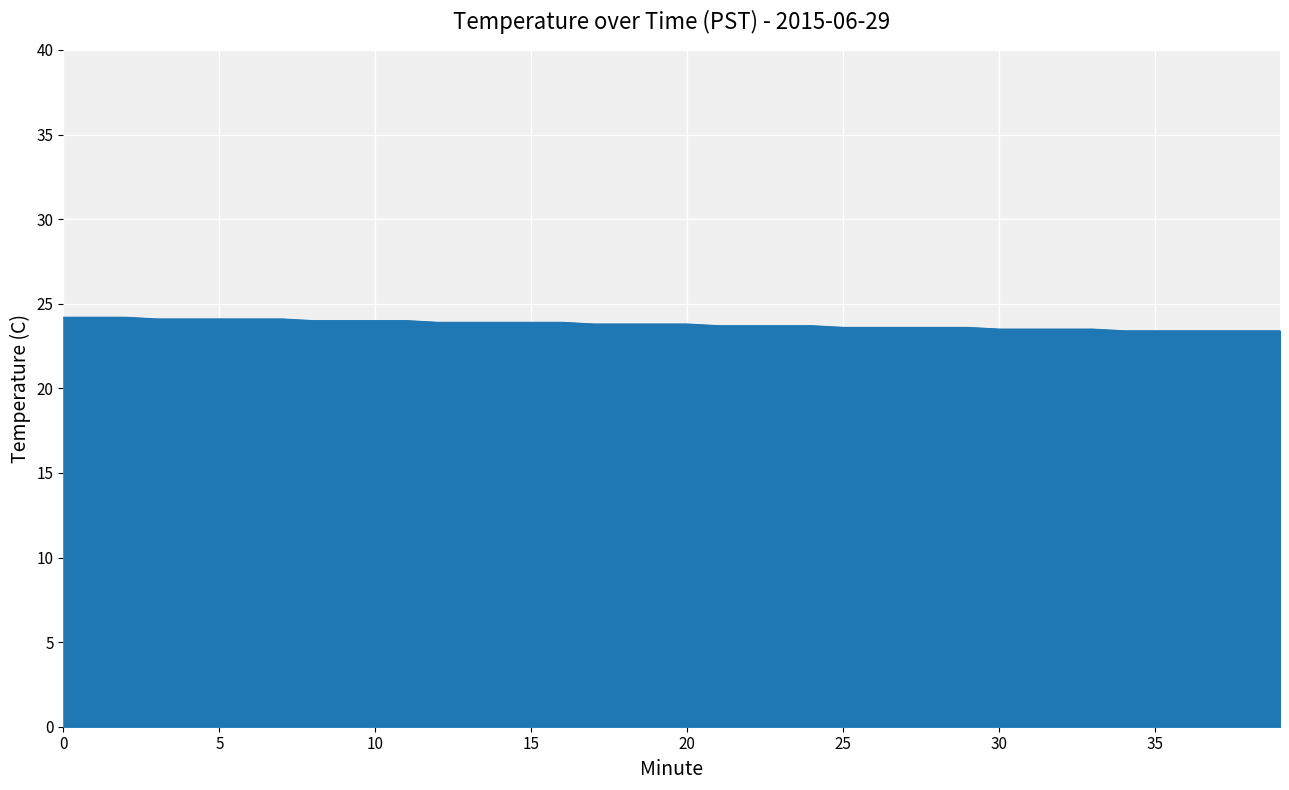

What is the difference between the maximum and minimum values?

0.8